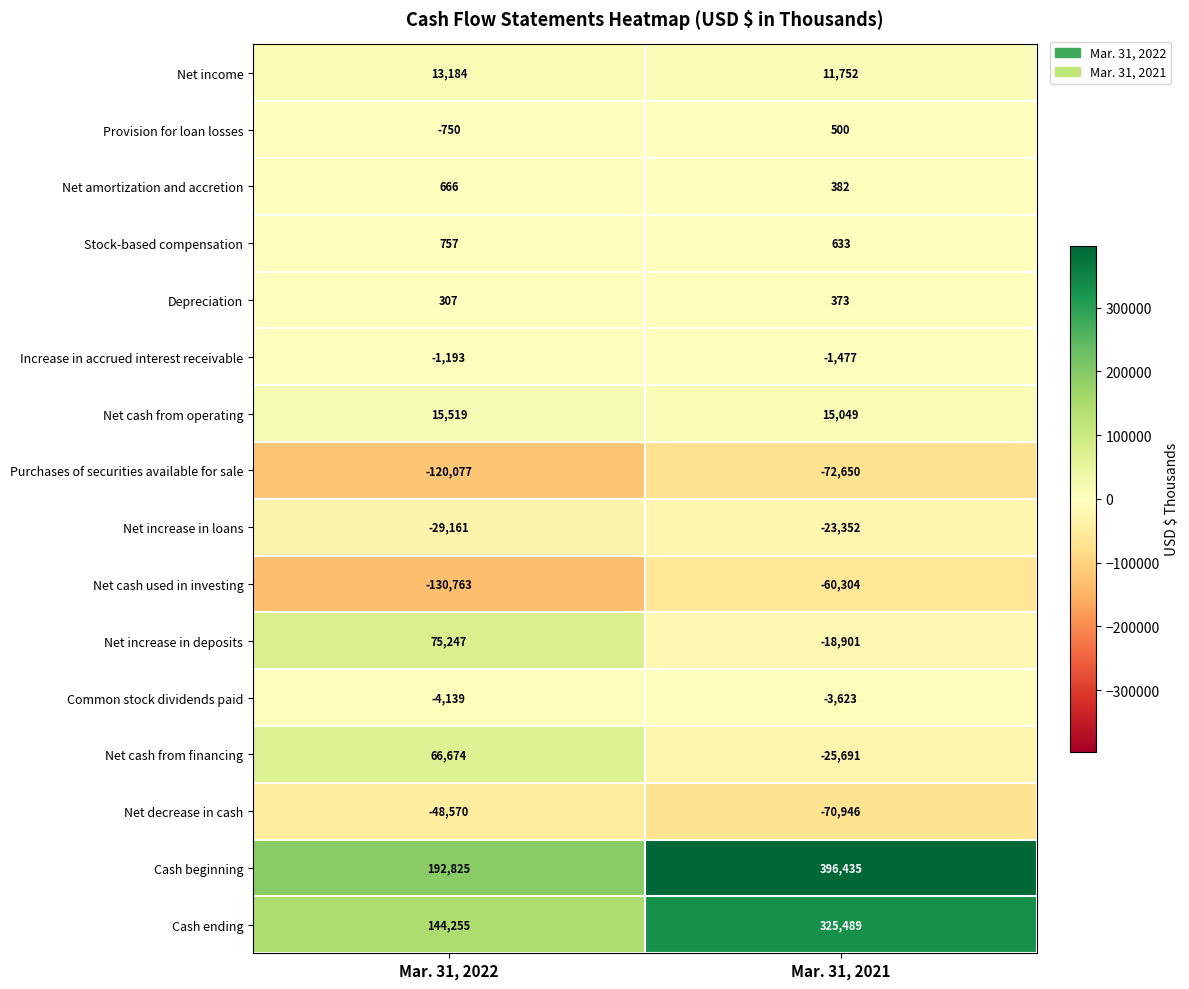

At which label is Common stock dividends paid closest to -3881?

Mar. 31, 2022